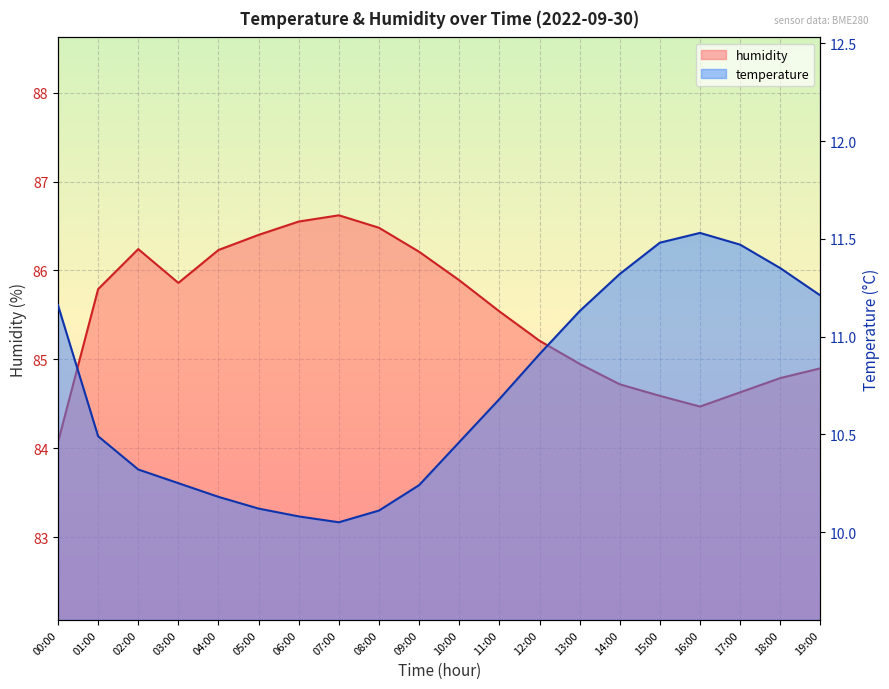

What is the difference between the temperature values at 16:00 and 04:00?

1.3